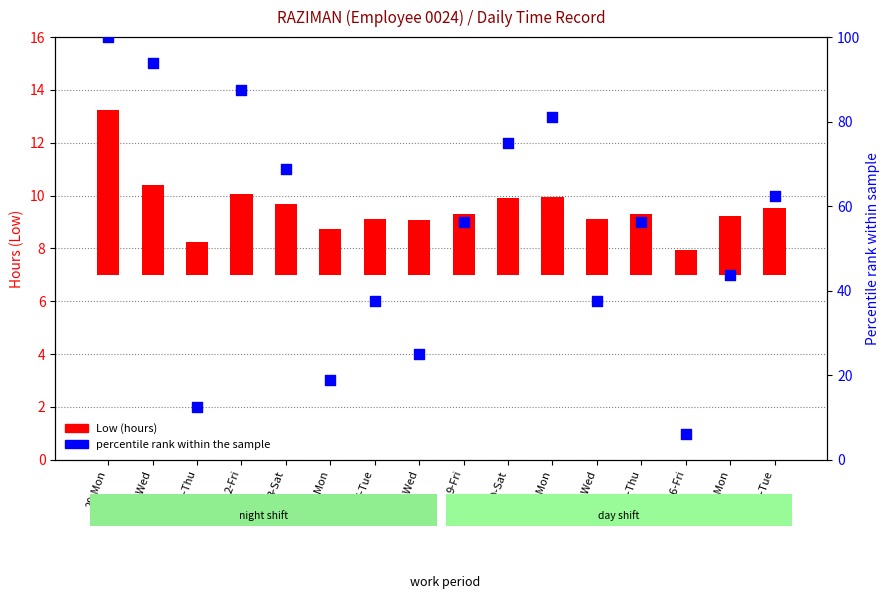

What are all the series names shown in the legend?

Low (hours), percentile rank within the sample